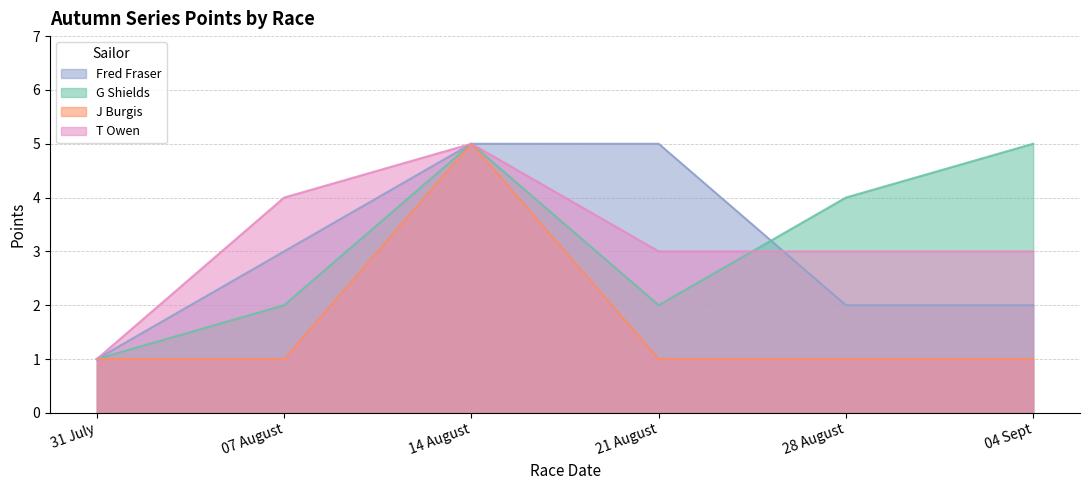

Between 07 August and 04 Sept, which is larger?

07 August